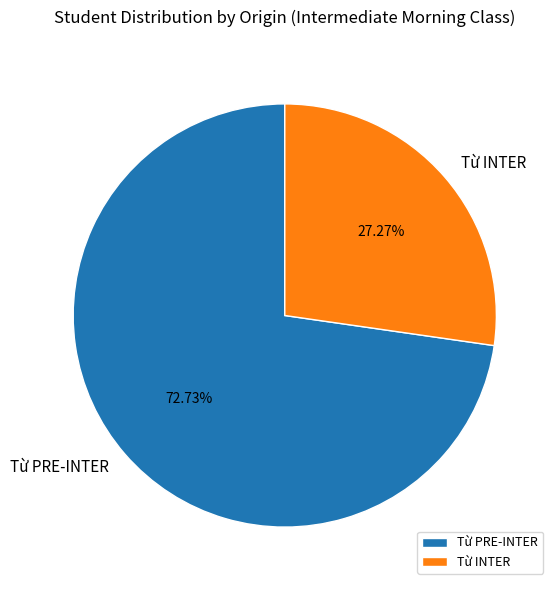

Does Từ PRE-INTER represent more than half of the total?

Yes